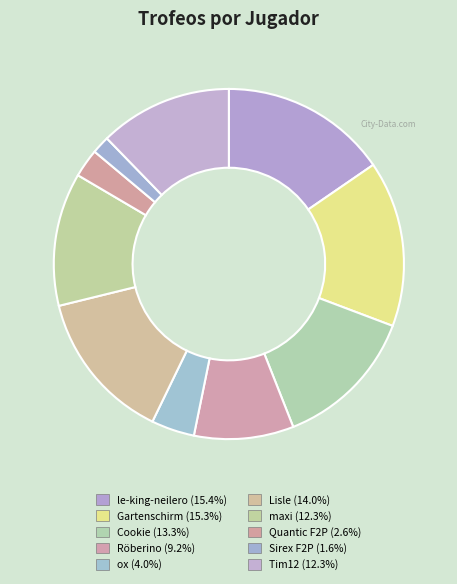

Between Sirex F2P and Röberino, which is larger?

Röberino